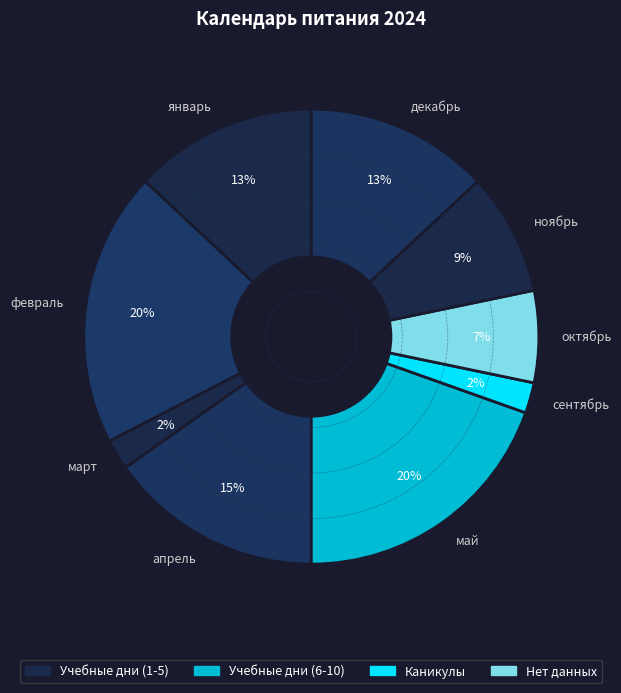

Do апрель and март together represent more than half of the pie?

No